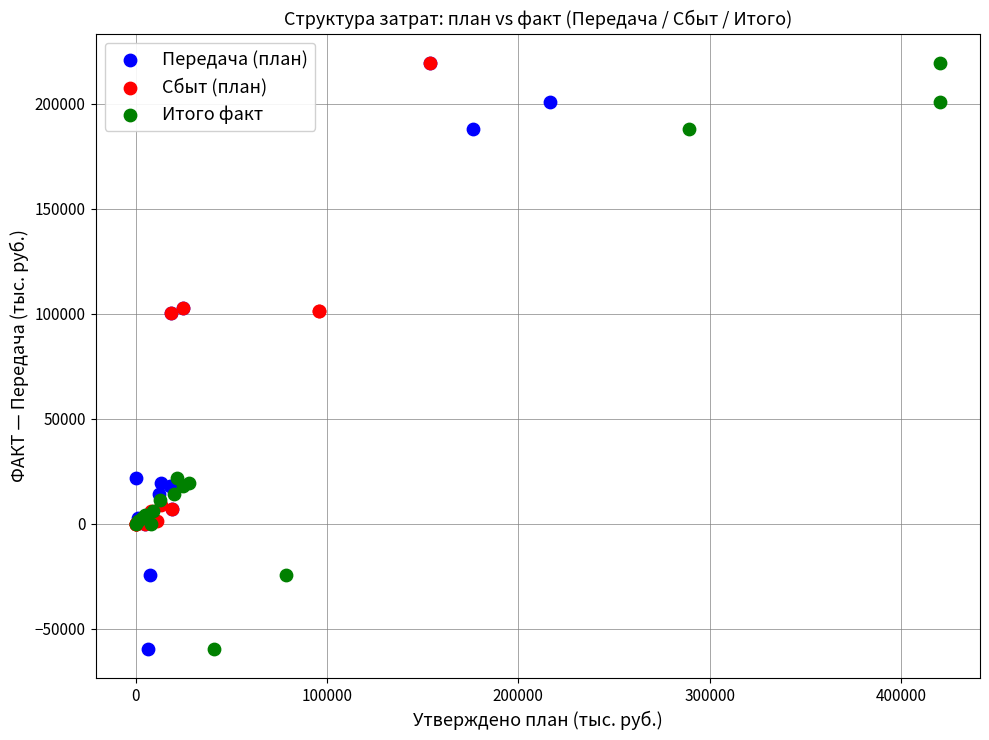

What are all the series names shown in the legend?

Передача (план), Сбыт (план), Итого факт